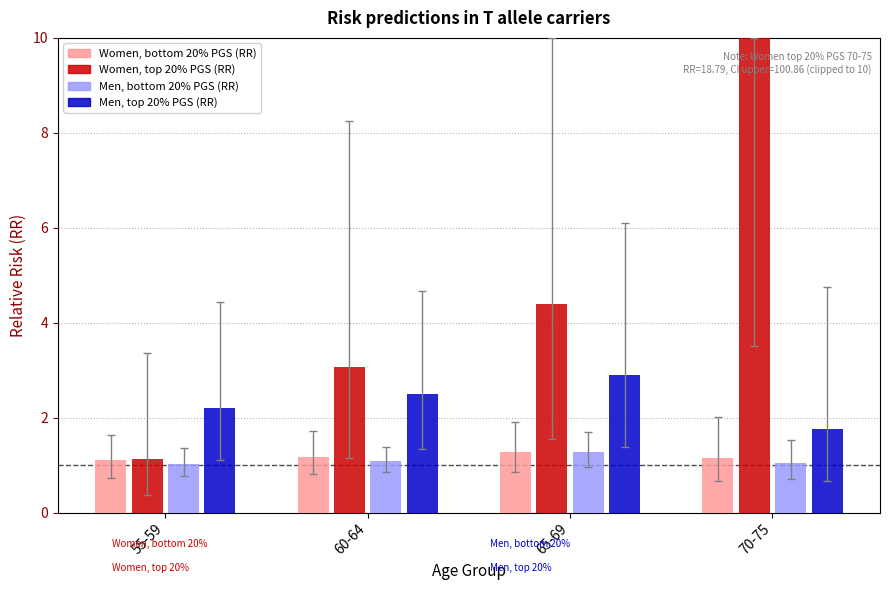

The Women, bottom 20% PGS (RR) series shows 1.7 at 60-64. True or false?

False